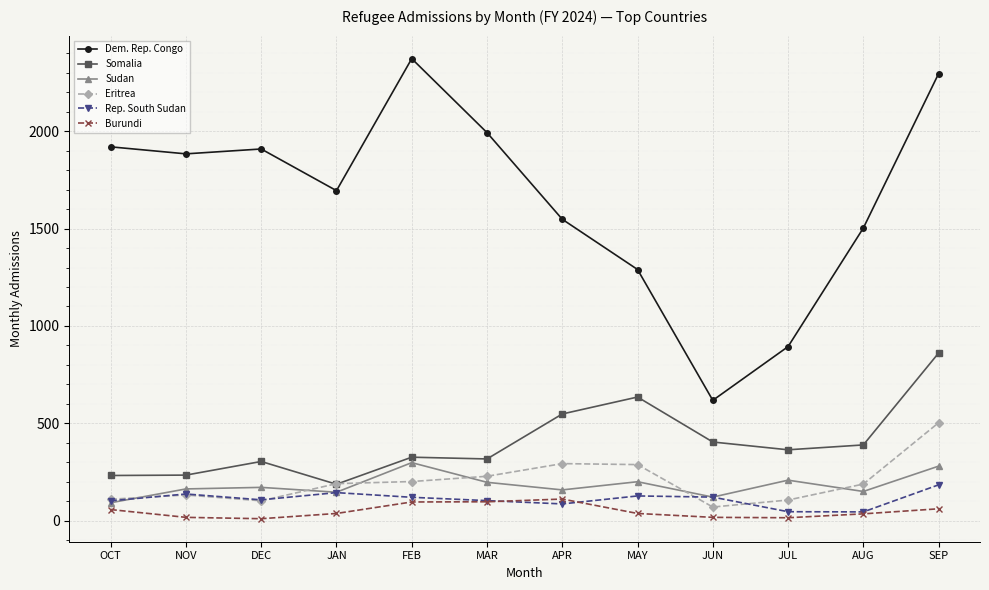

True or false: Burundi and Sudan cross at least once.

False